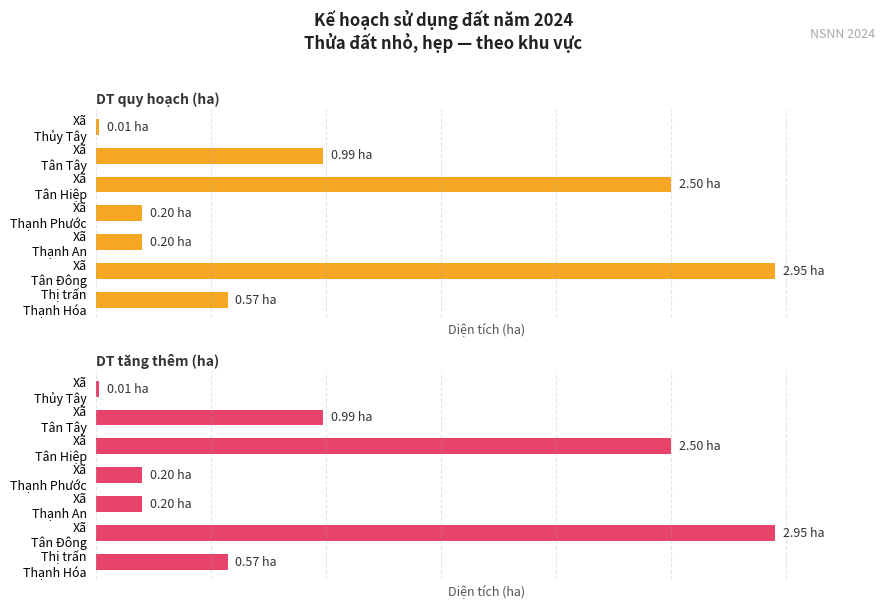

Which series changed the most between Xã Thạnh An and Xã Thạnh Phước?

DT quy hoạch (ha)